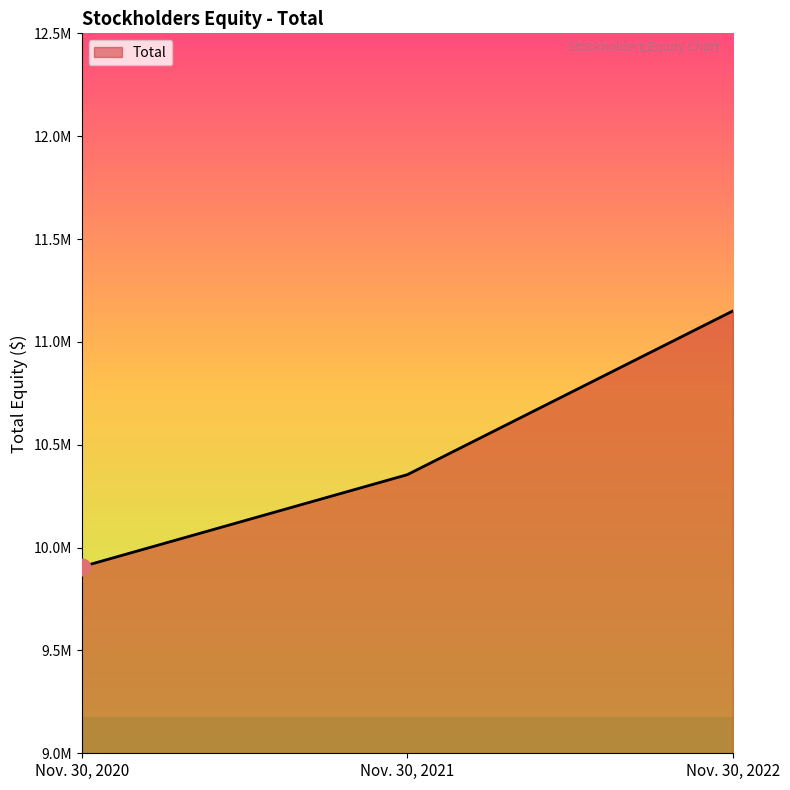

The value at Nov. 30, 2020 is 4176236. True or false?

False